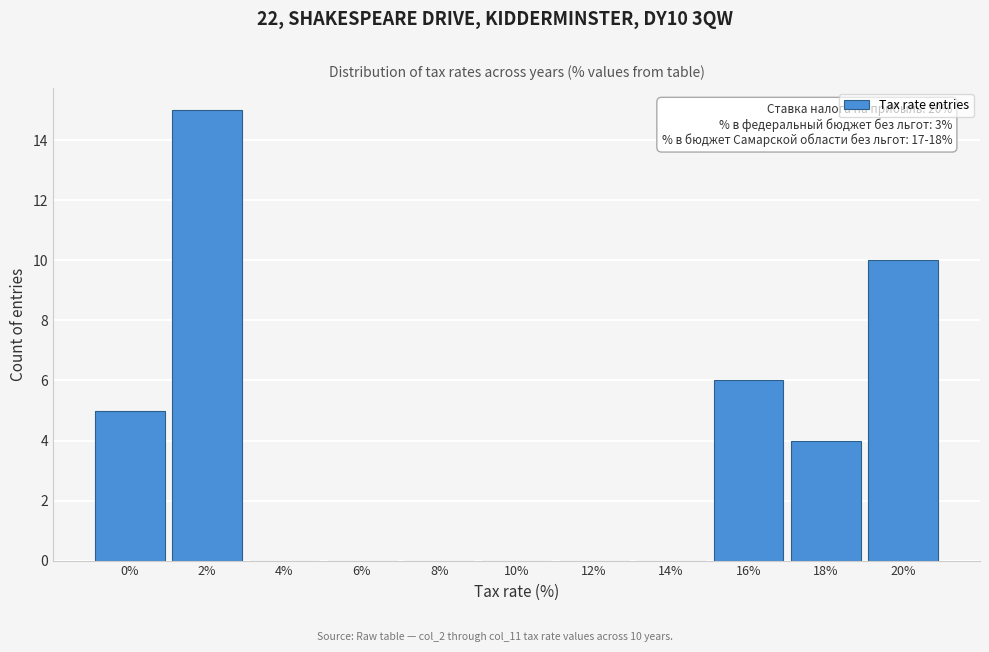

Reading left to right, list all the values displayed in this chart.

0%=5	2%=15	4%=0	6%=0	8%=0	10%=0	12%=0	14%=0	16%=6	18%=4	20%=10